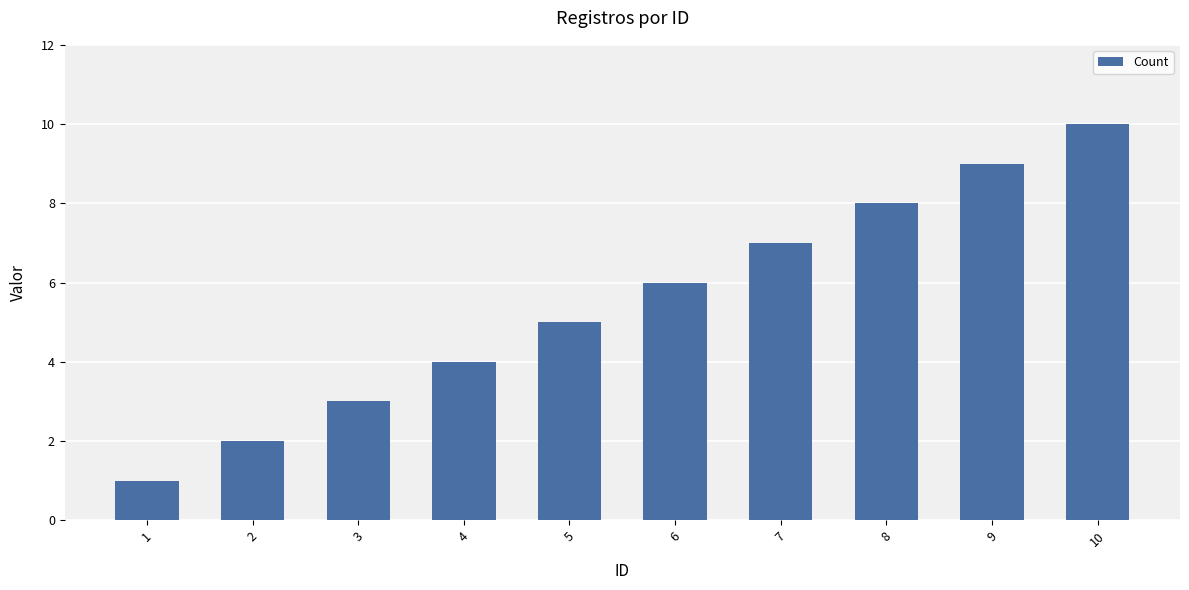

Are the bars grouped side by side (vs. stacked)?

No